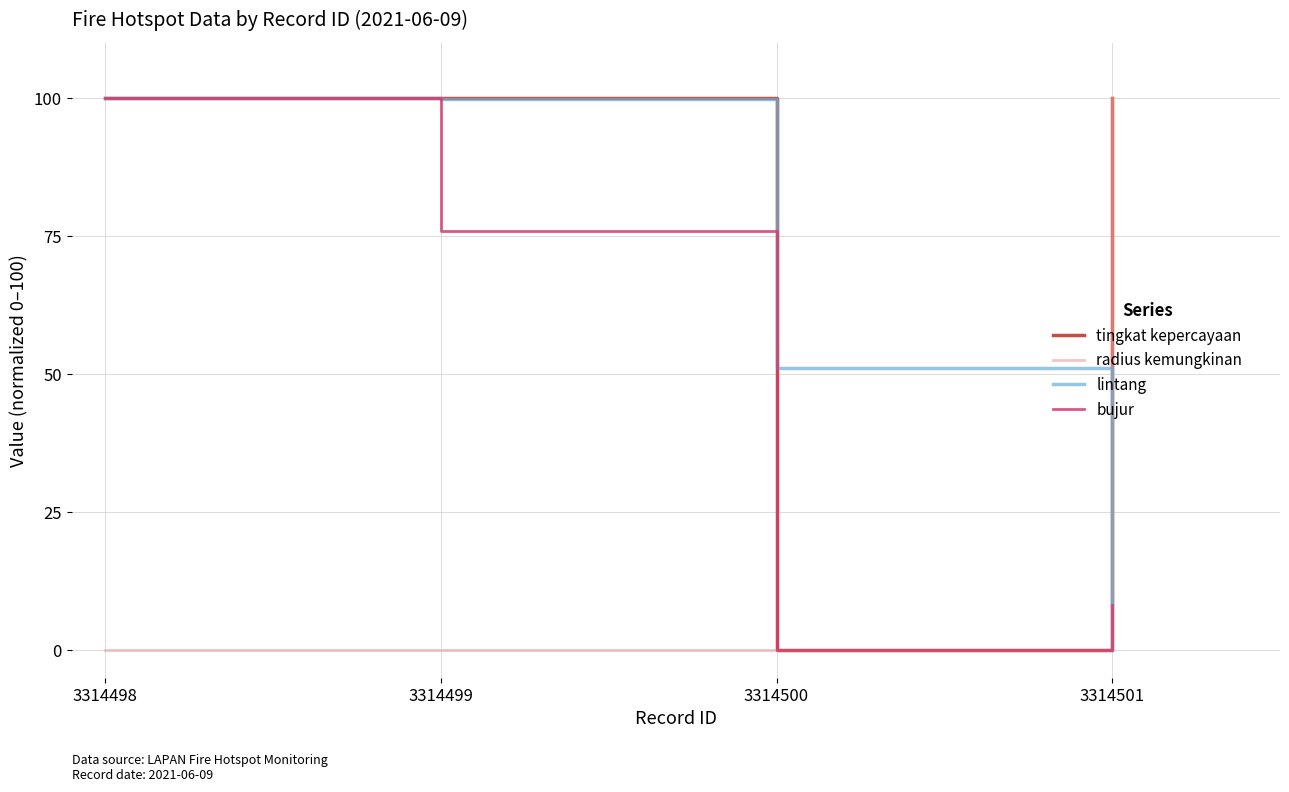

Count the radius kemungkinan values in the range 0 to 100.

4